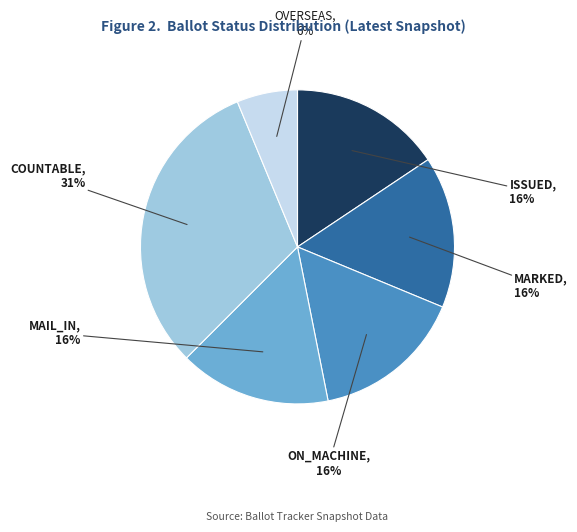

Is it true that MAIL_IN is 2% of the pie?

False